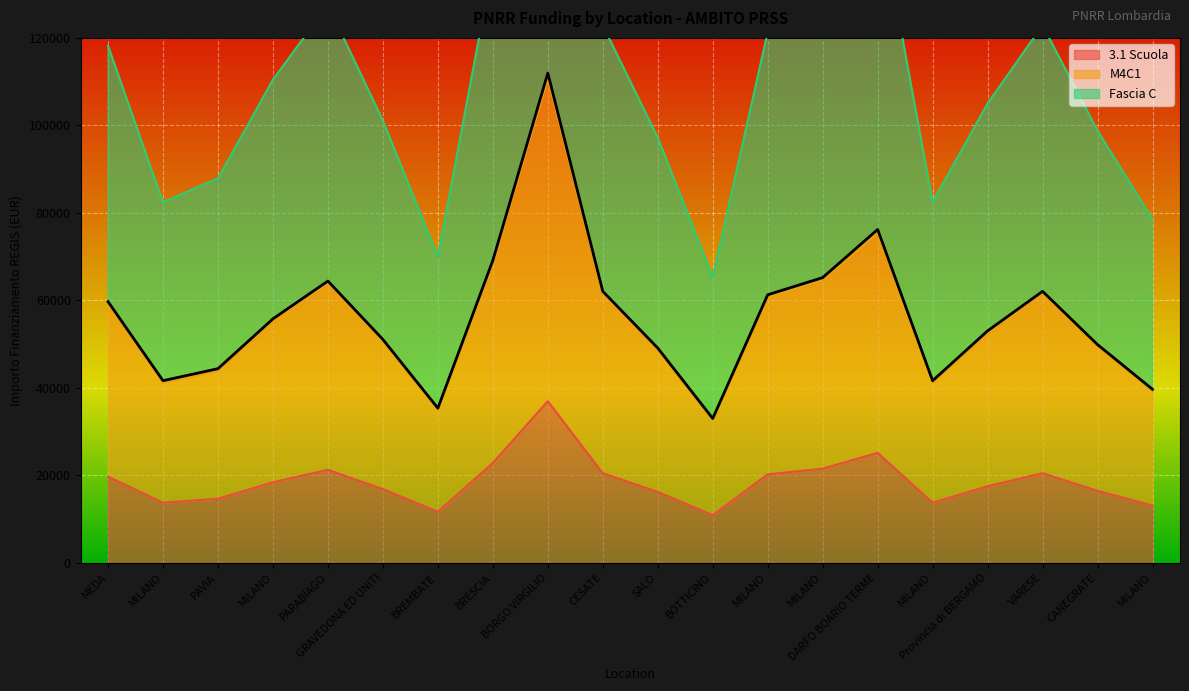

Is it true that Fascia C equals 82441.7 at MILANO?

True